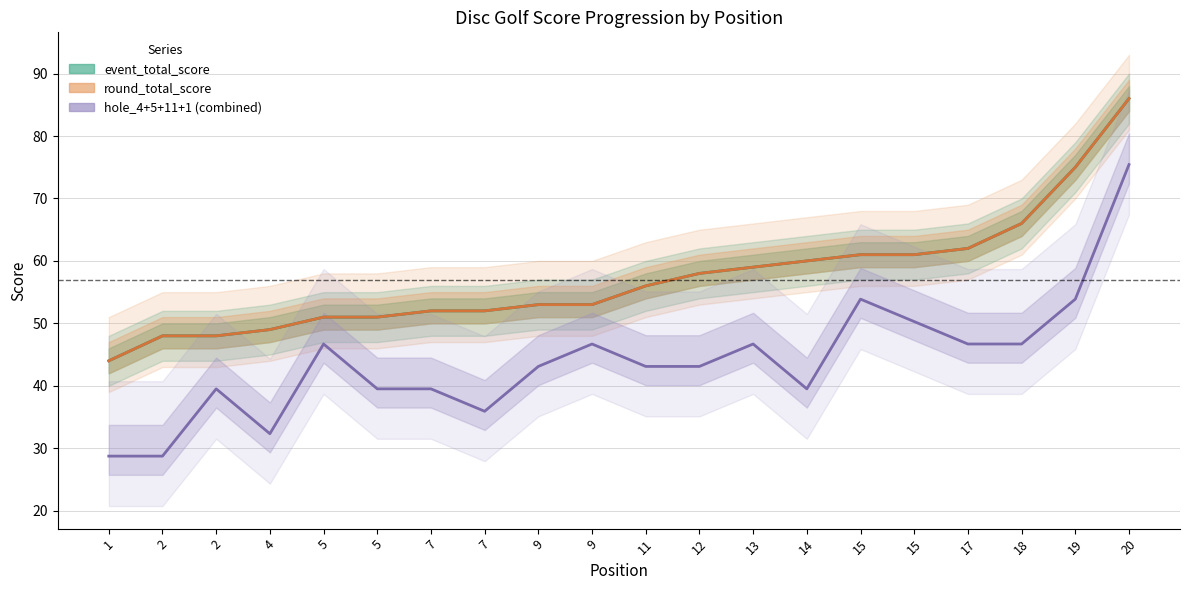

At which category does hole_4+5+11+1 (combined) reach its first local valley?

4